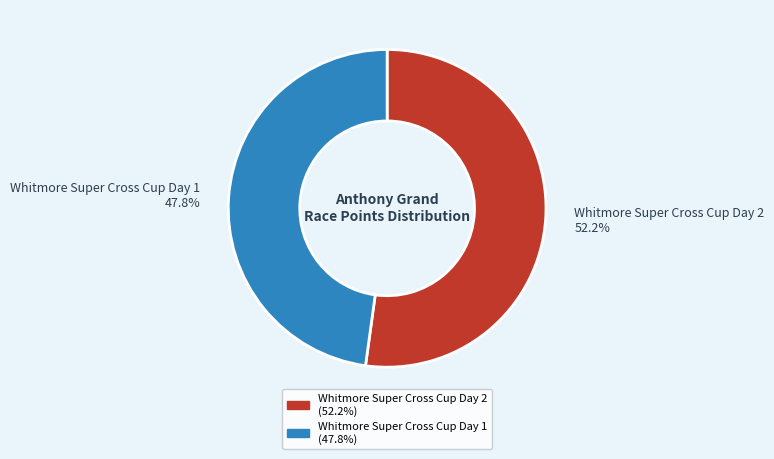

Does Whitmore Super Cross Cup Day 2 account for over 50% of the chart?

Yes